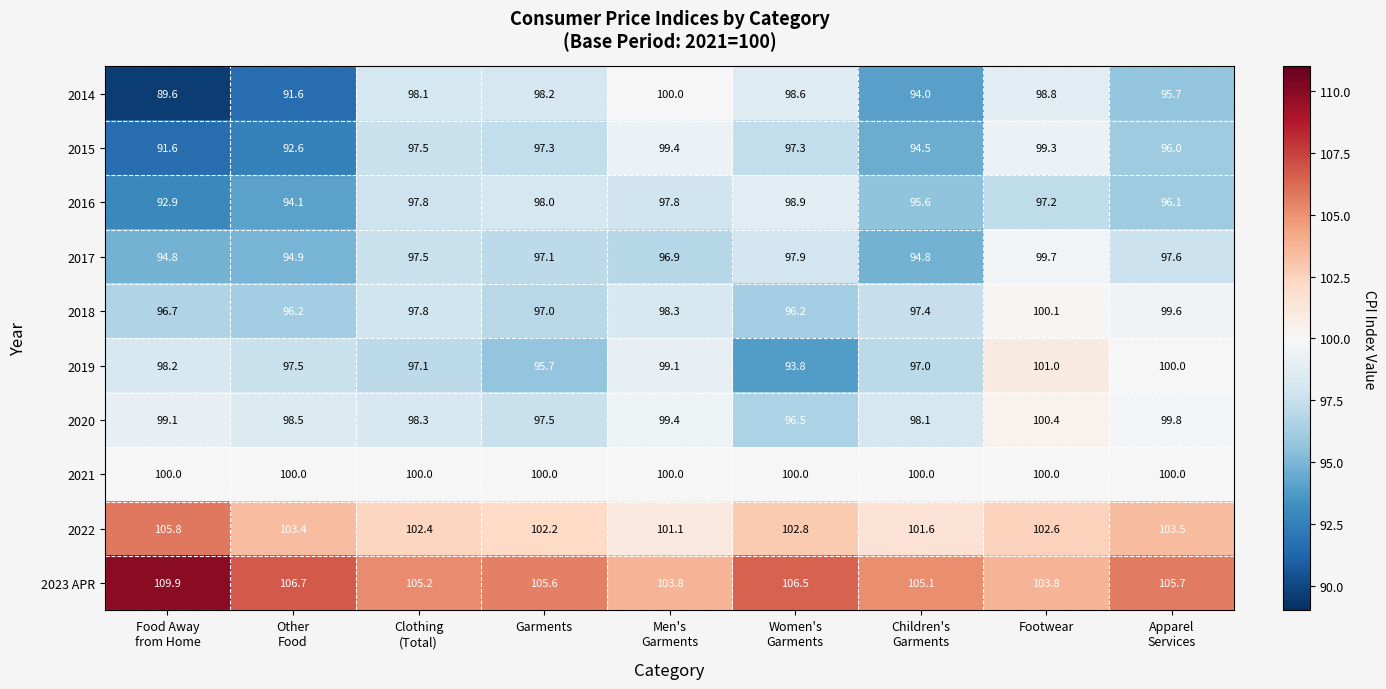

At which category is the sum across all series the highest?

Footwear